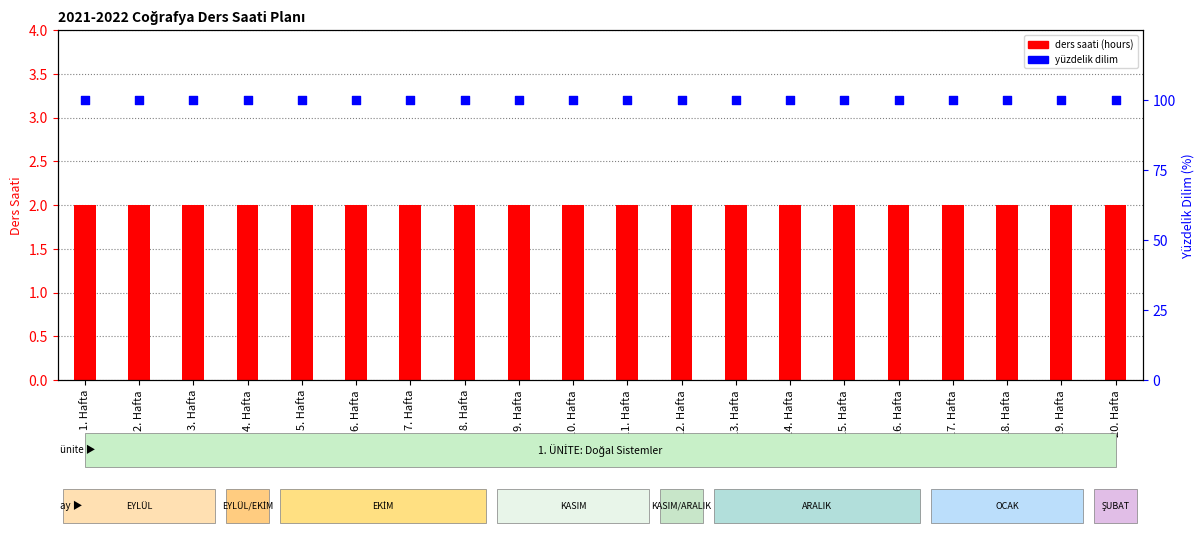

Is the value of ders saati (hours) at 7. Hafta greater than the value of yüzdelik dilim at 12. Hafta?

No